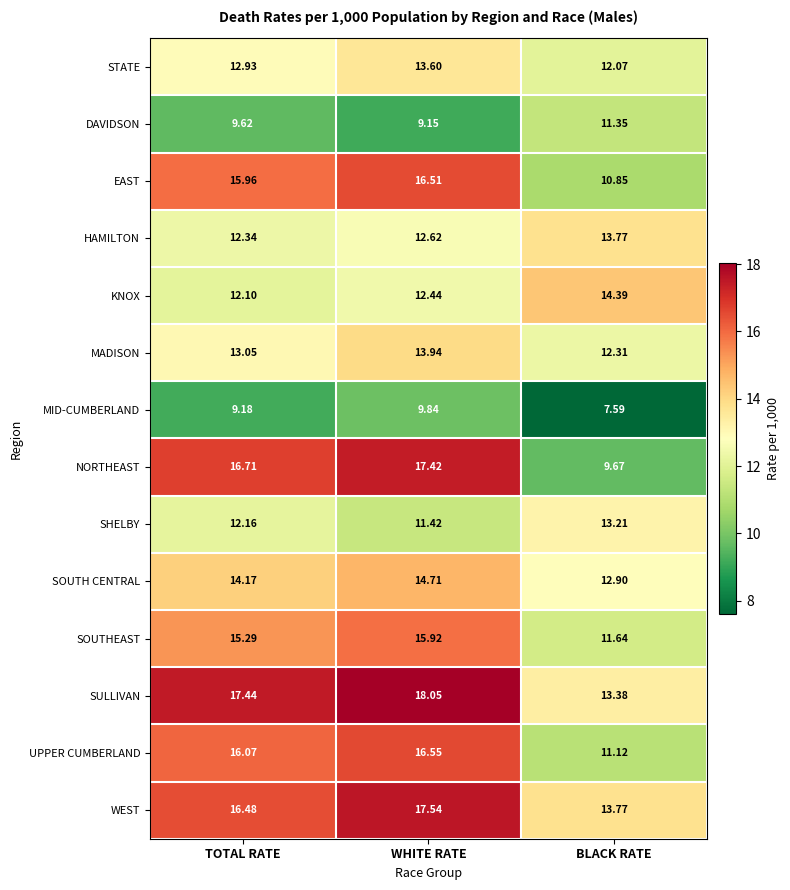

Which series has the largest range (max minus min)?

NORTHEAST